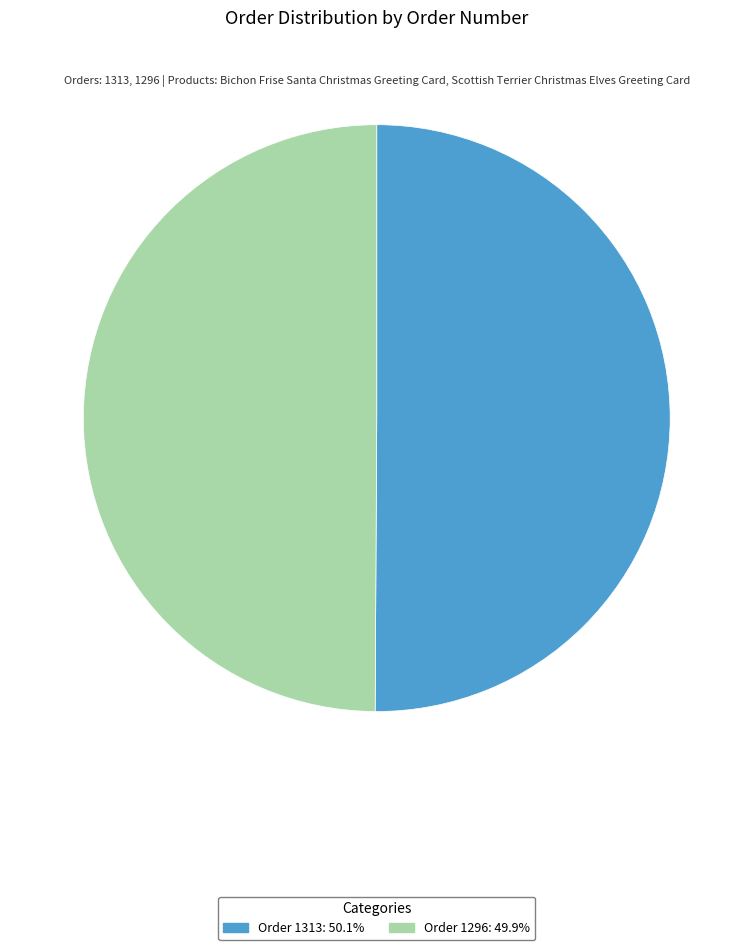

Approximately how many times larger is the value at Order 1296: 49.9% compared to Order 1313: 50.1%?

1.0